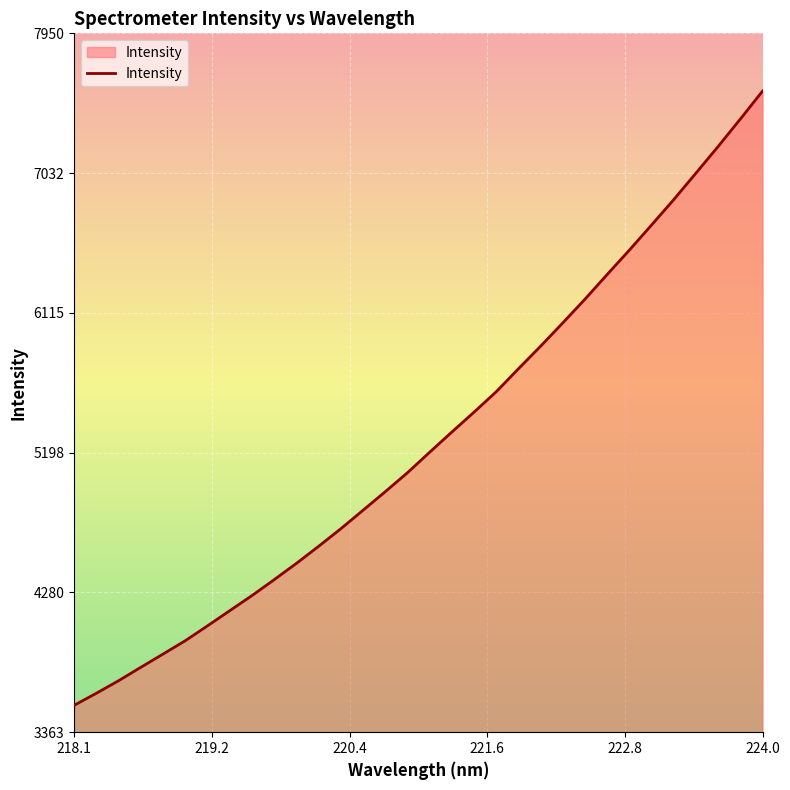

How many values are below 5201?

16